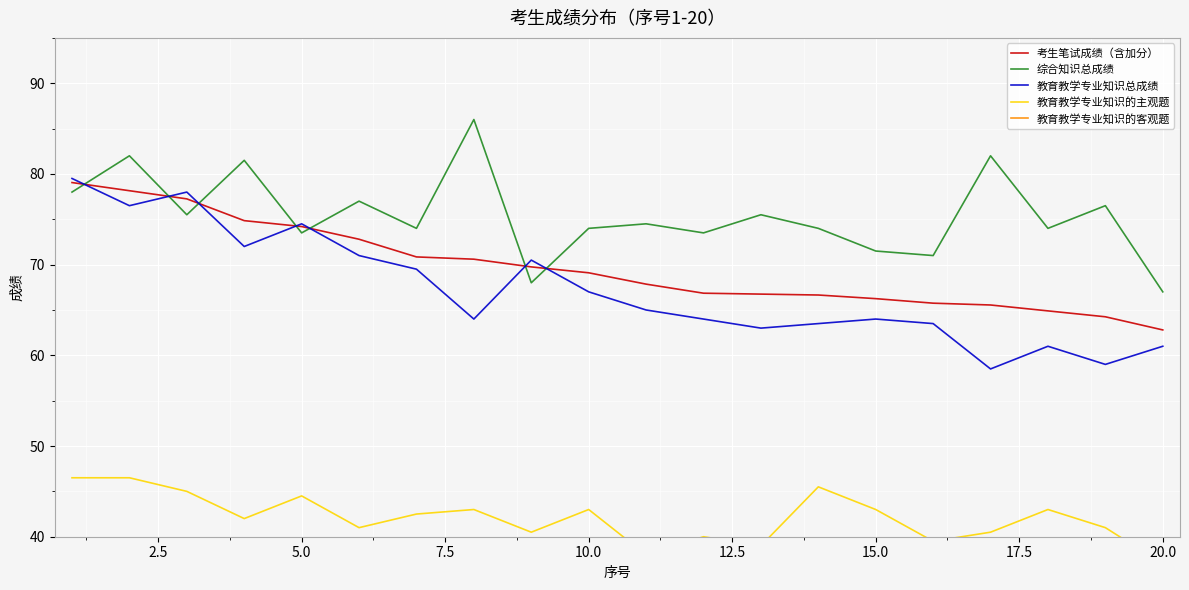

What are all the series names shown in the legend?

考生笔试成绩（含加分）, 综合知识总成绩, 教育教学专业知识总成绩, 教育教学专业知识的主观题, 教育教学专业知识的客观题